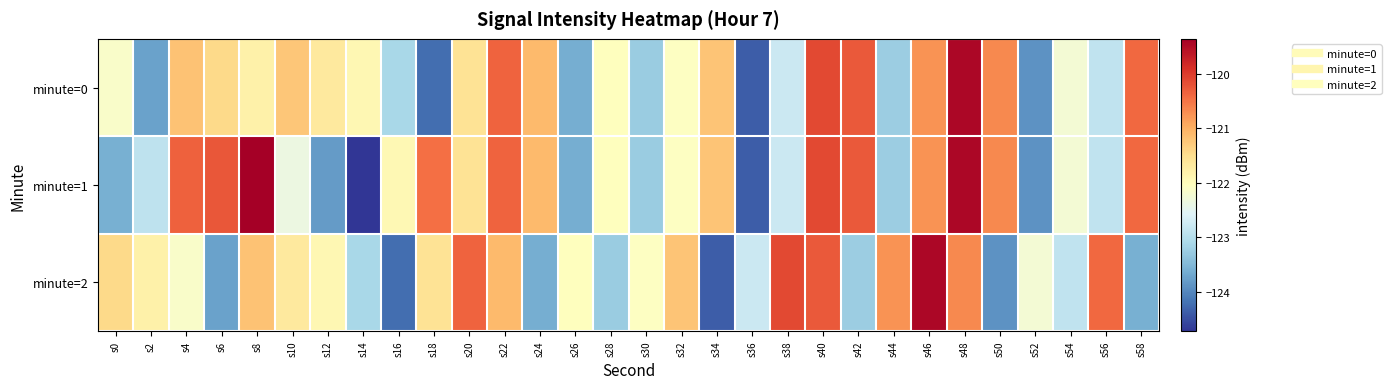

What is the spread (max minus min) of values at s36?

1.6